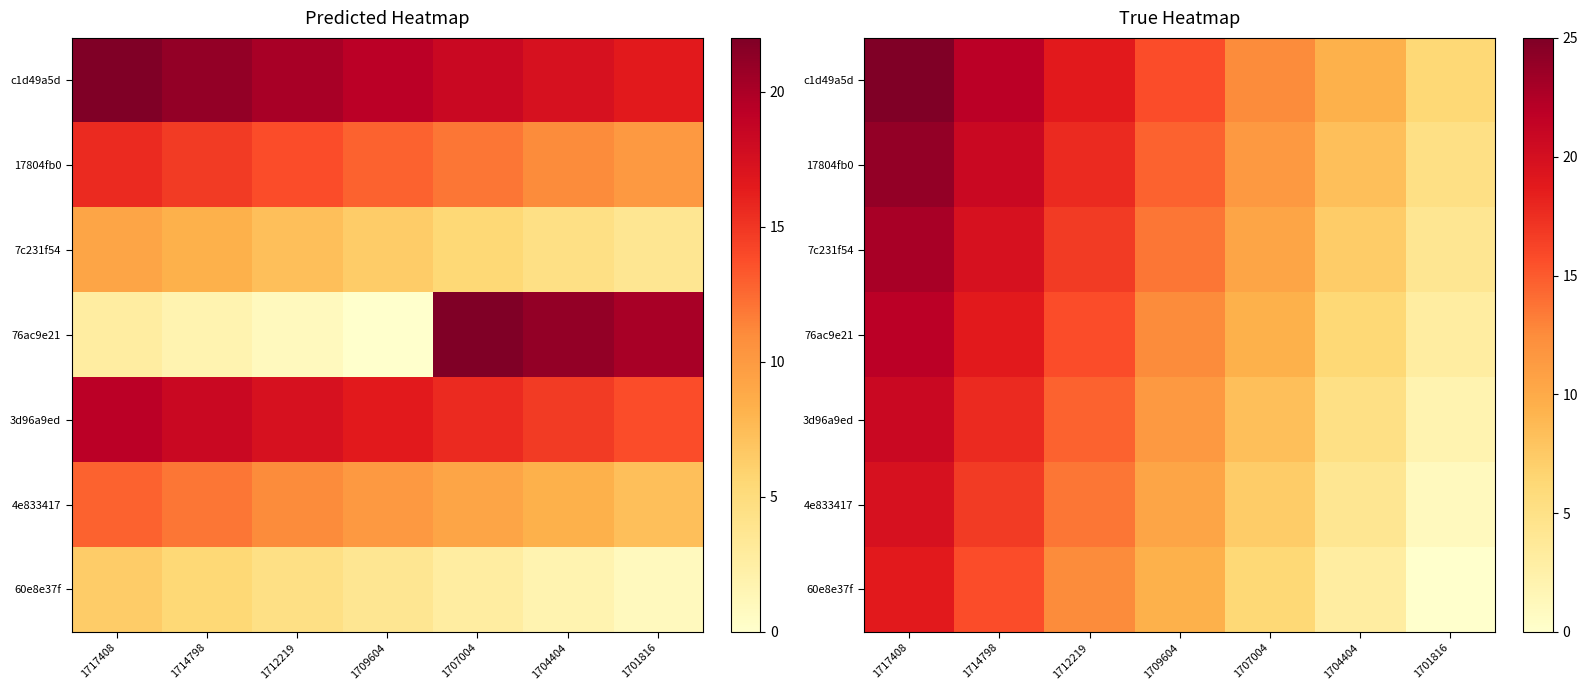

Which has a higher value, 1701816 or 1709604?

1709604